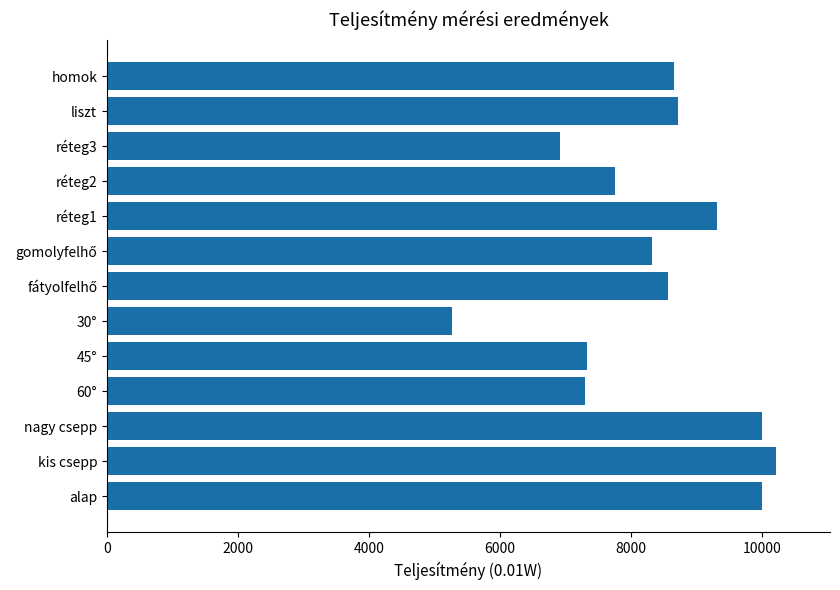

Between liszt and réteg1, which is larger?

réteg1